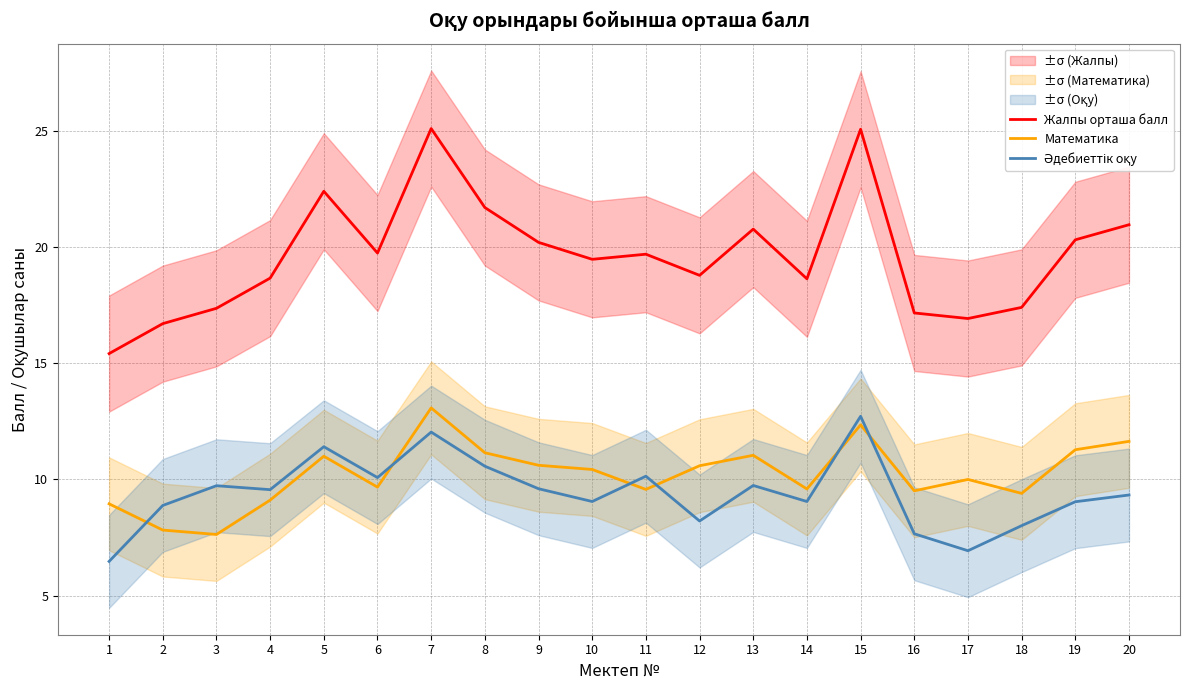

How many distinct data groups are displayed?

3